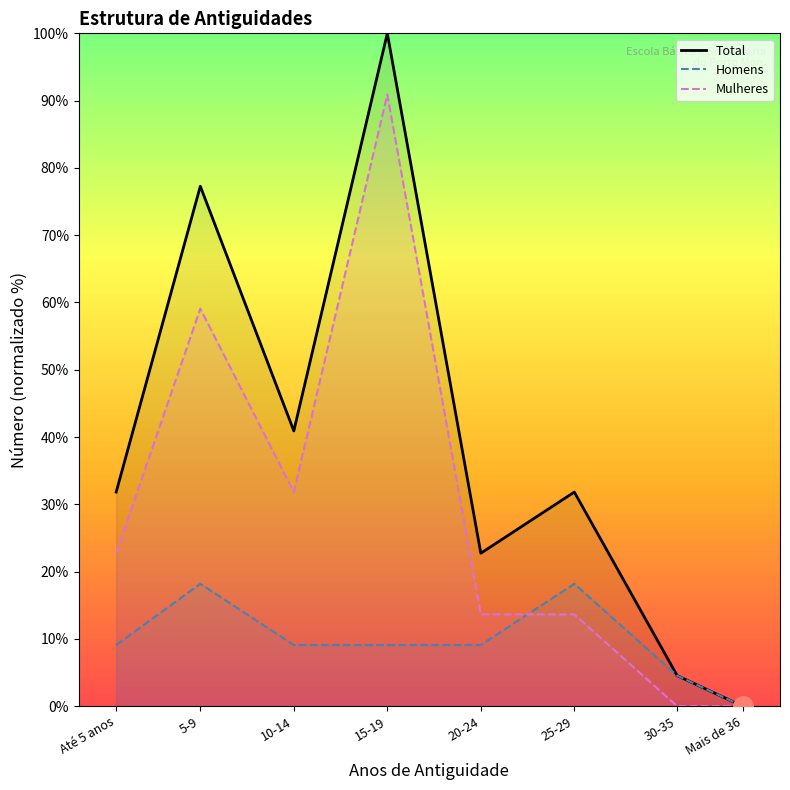

Where is Mulheres nearest to the value 45?

10-14